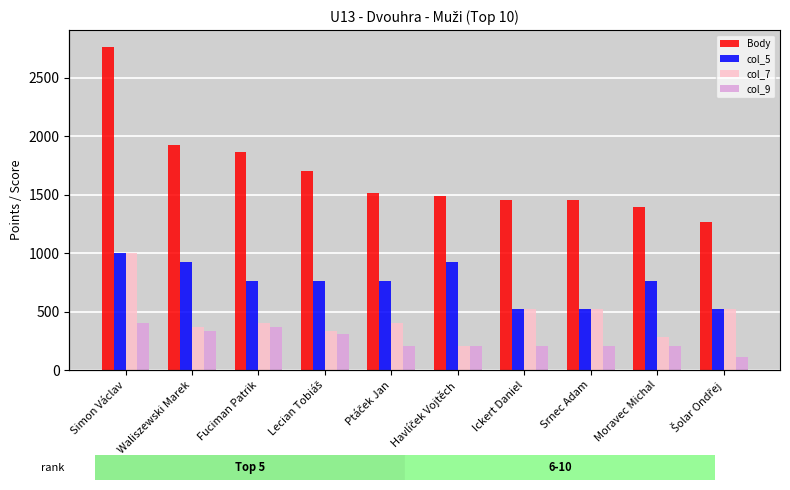

List the series in order of their peak value, lowest first.

col_9, col_5, col_7, Body